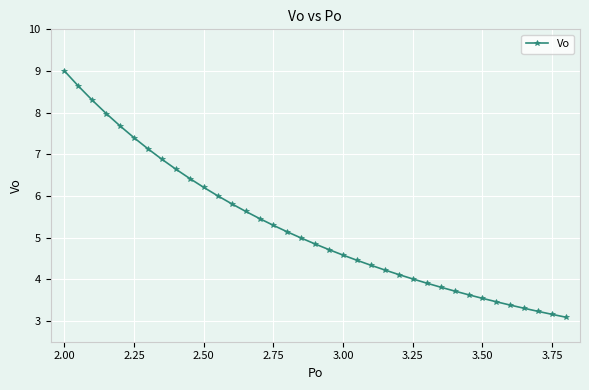

What is the difference between the second highest and minimum values?

5.5